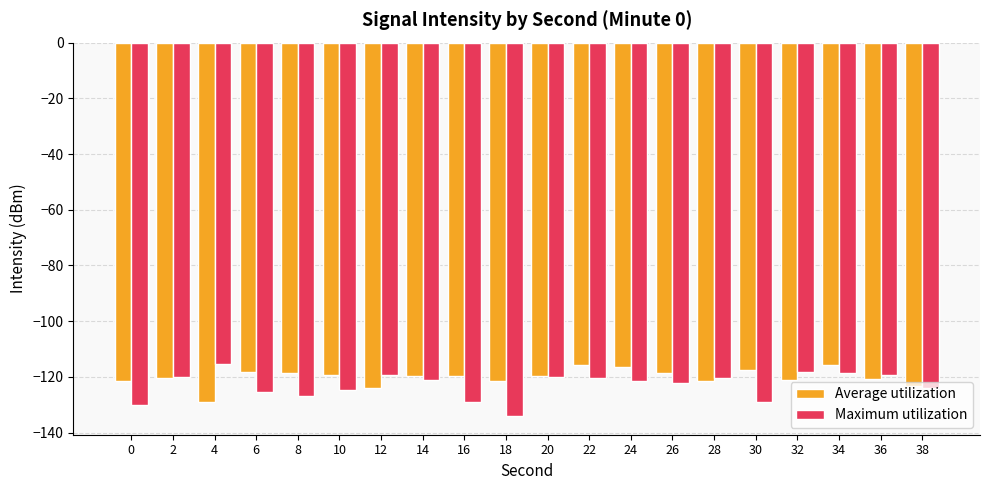

What is the value of the Average utilization bar at the 20th from the left?

-123.4